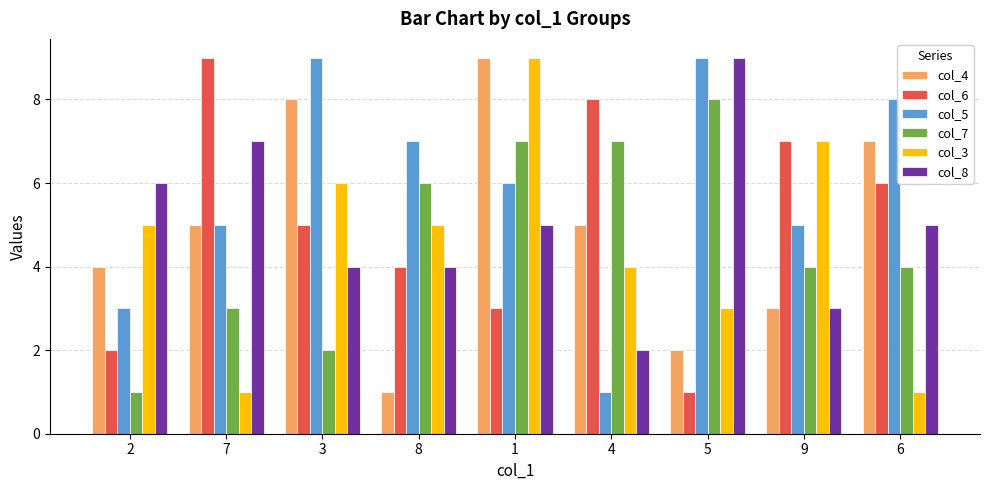

At which category is the sum across all series the highest?

1